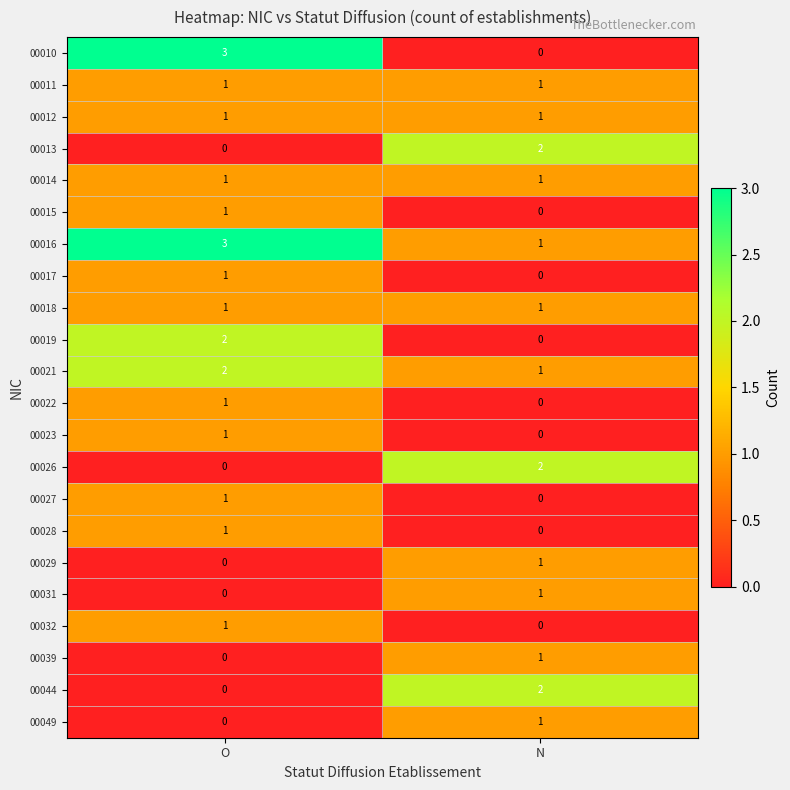

What is the difference between the highest and lowest values at N?

2